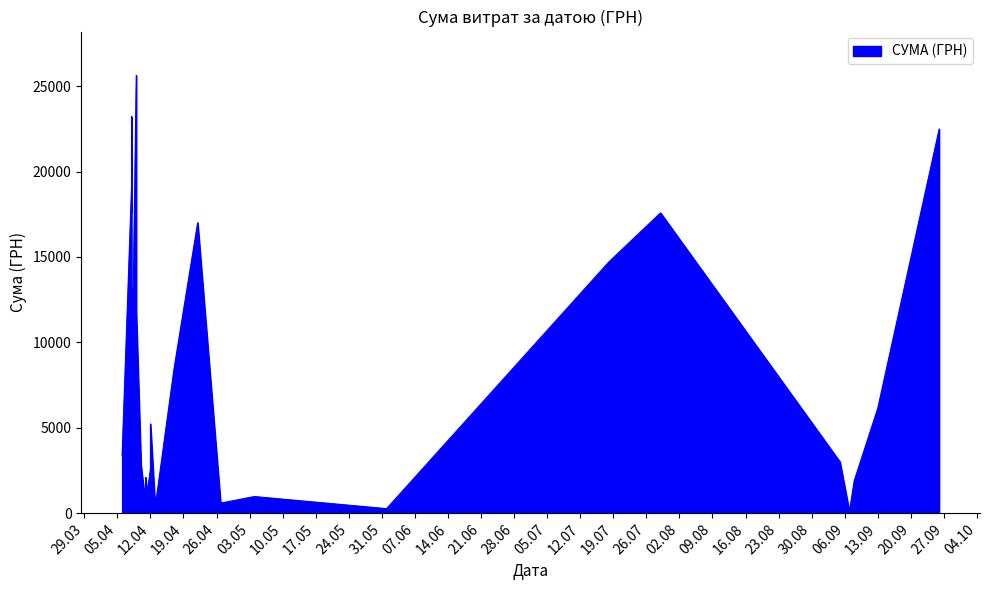

Between 11.04.2016 and 18.07.2016, which is larger?

18.07.2016